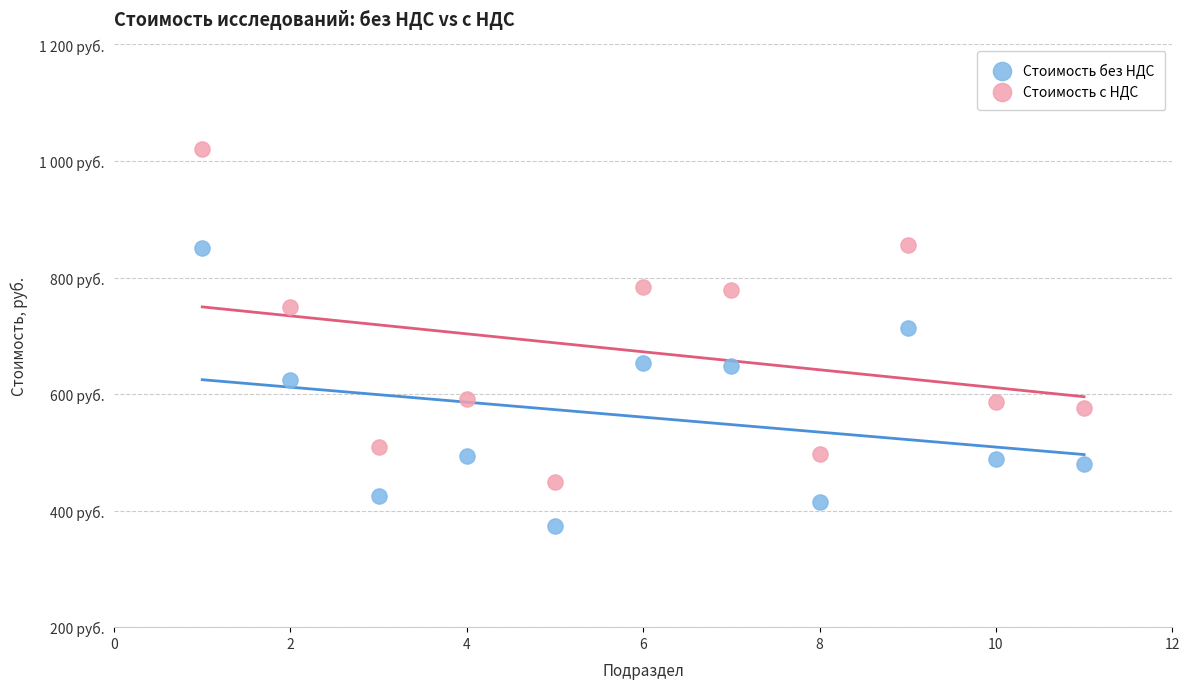

What are all the series names shown in the legend?

Стоимость без НДС, Стоимость с НДС